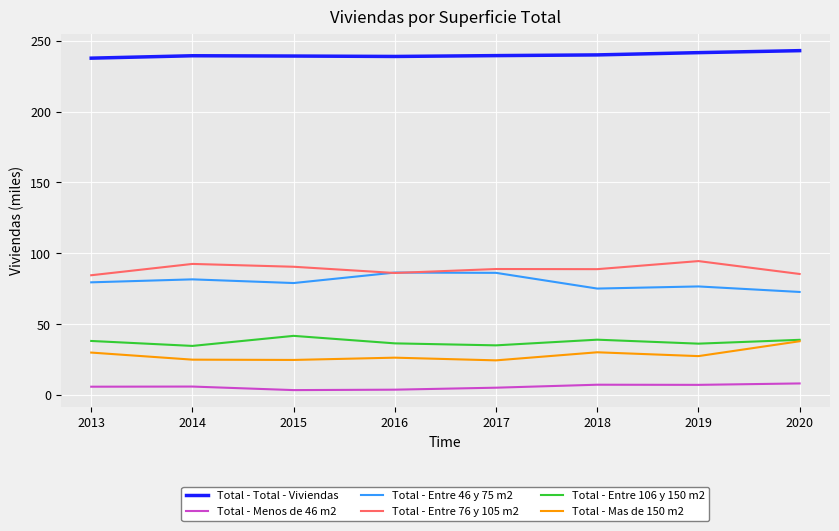

What is the maximum value for Total - Total - Viviendas?

243.1